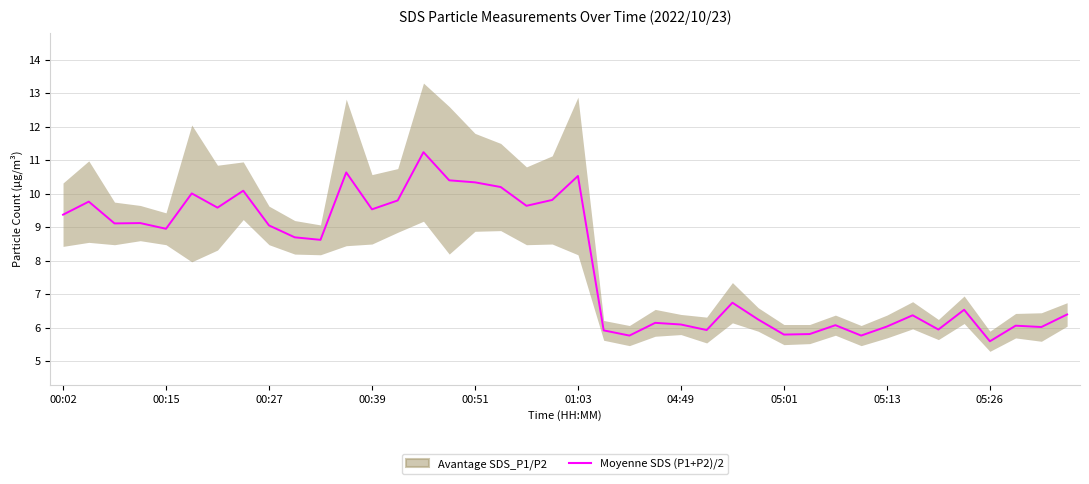

The value at 00:39 is 2.2. True or false?

False